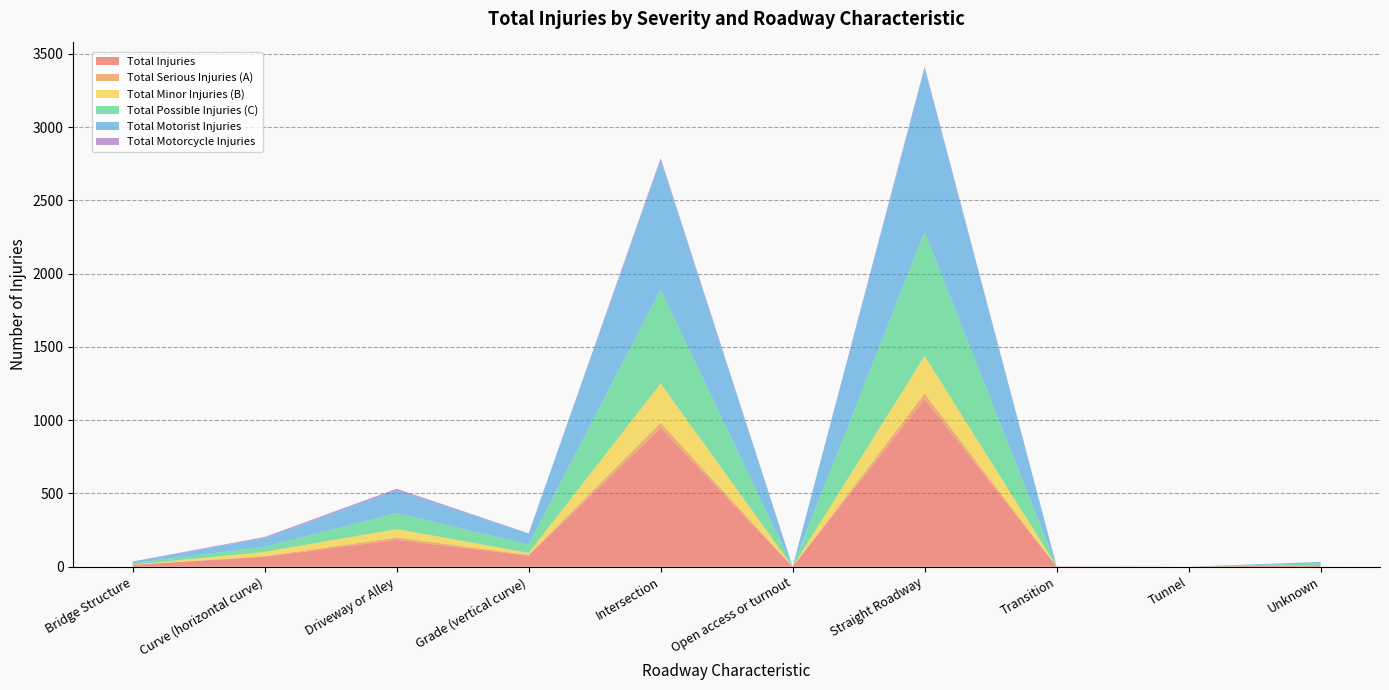

Reading left to right, list all the values displayed in this chart.

Total Injuries: 12	68	183	76	946	0	1143	1	0	11
Total Serious Injuries (A): 1	4	16	5	37	0	39	0	0	0
Total Minor Injuries (B): 1	29	58	13	267	0	256	1	0	1
Total Possible Injuries (C): 10	35	109	58	642	0	848	0	0	10
Total Motorist Injuries: 11	59	154	75	882	0	1116	0	0	11
Total Motorcycle Injuries: 1	8	12	1	14	0	10	1	0	0